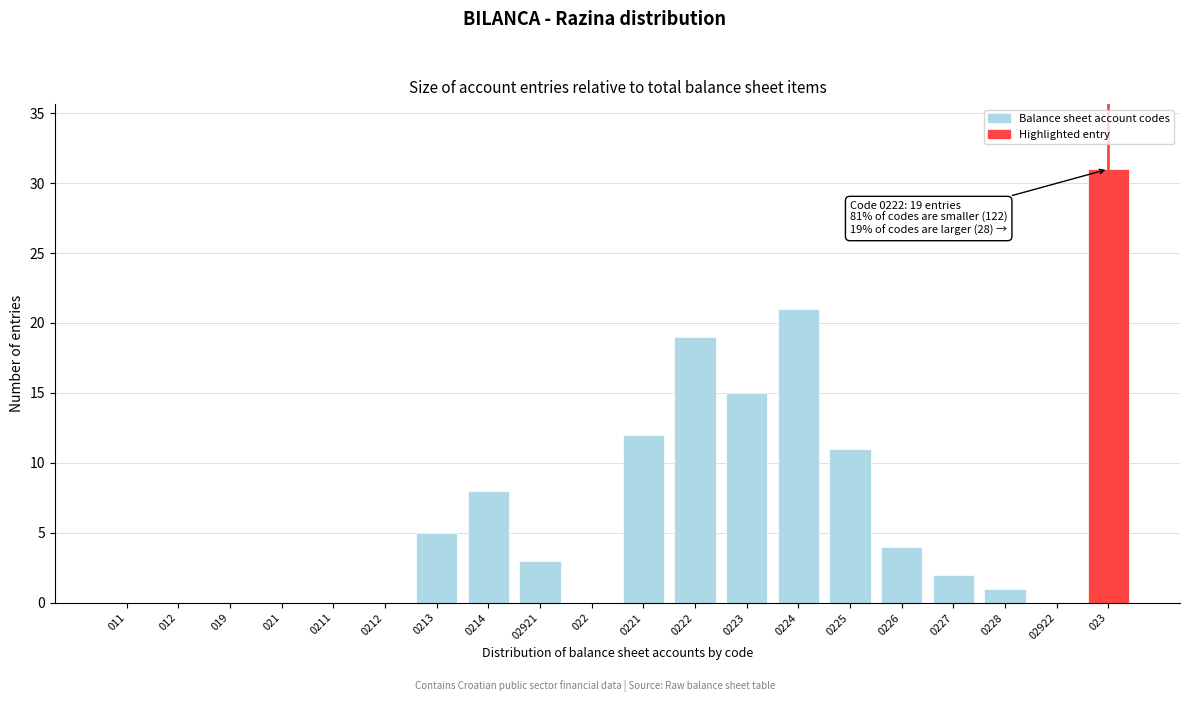

Reading left to right, transcribe all the data shown in this chart.

011=0	012=0	019=0	021=0	0211=0	0212=0	0213=5	0214=8	02921=3	022=0	0221=12	0222=19	0223=15	0224=21	0225=11	0226=4	0227=2	0228=1	02922=0	023=31